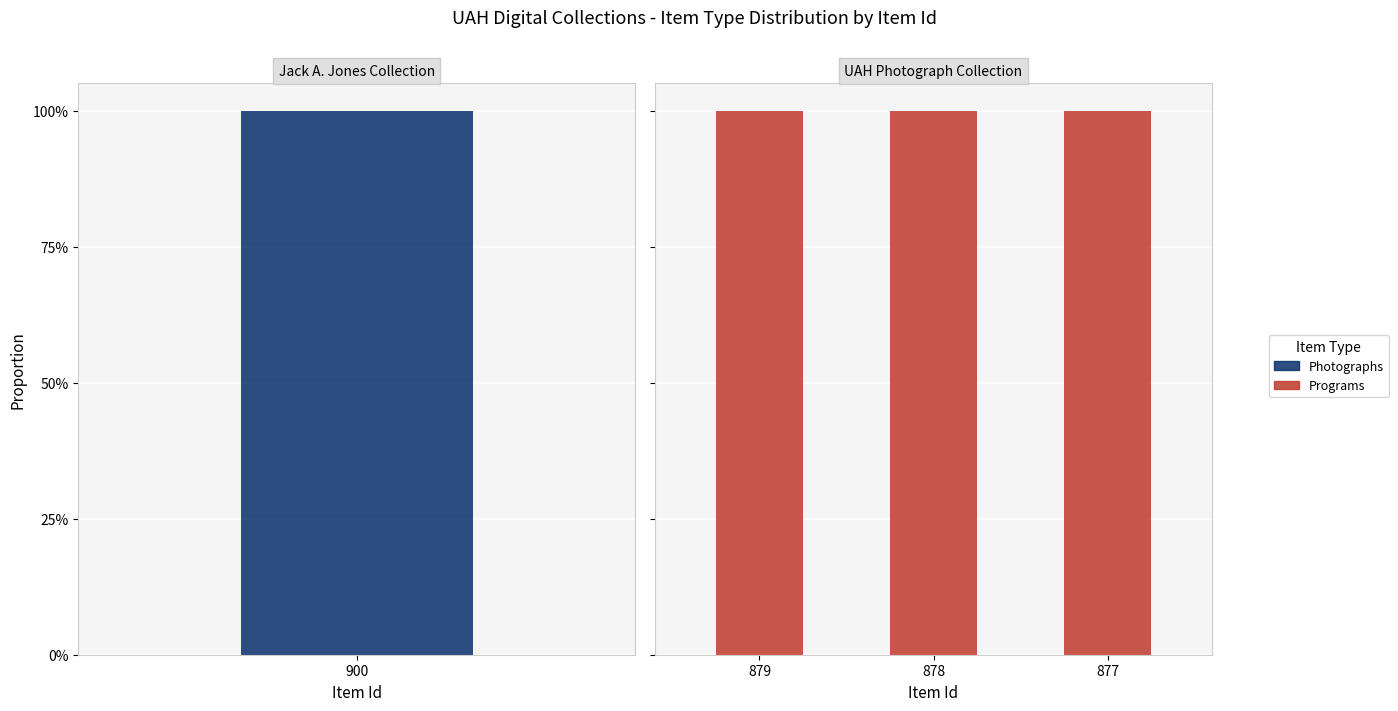

Rank the series by their maximum value, from lowest to highest.

Programs, Photographs